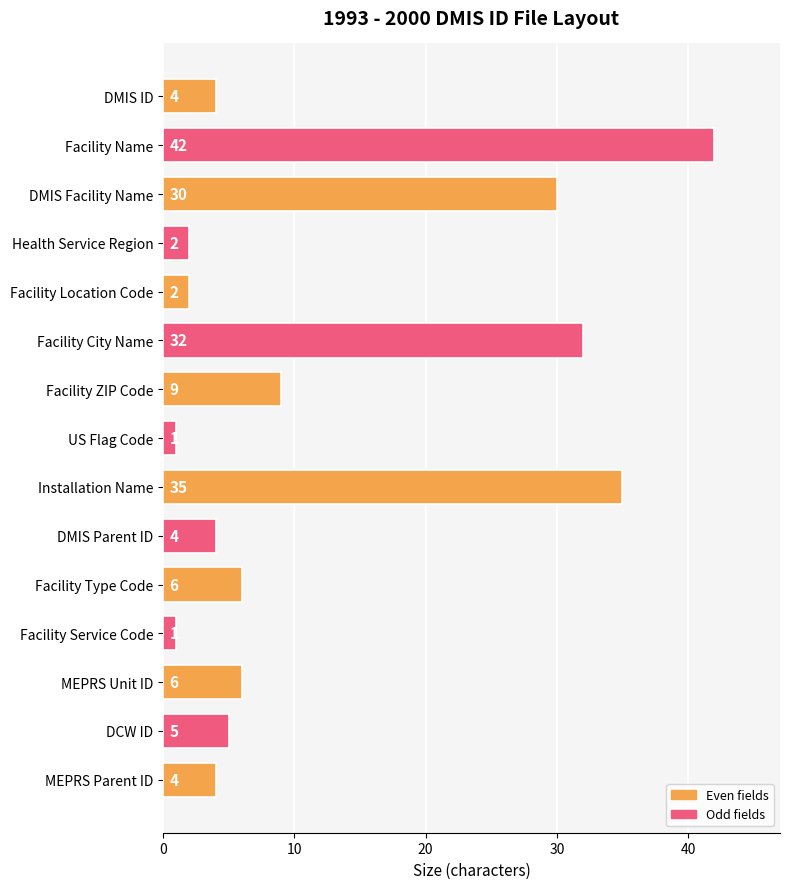

Reading bottom to top, transcribe all the data shown in this chart.

4	5	6	1	6	4	35	1	9	32	2	2	30	42	4